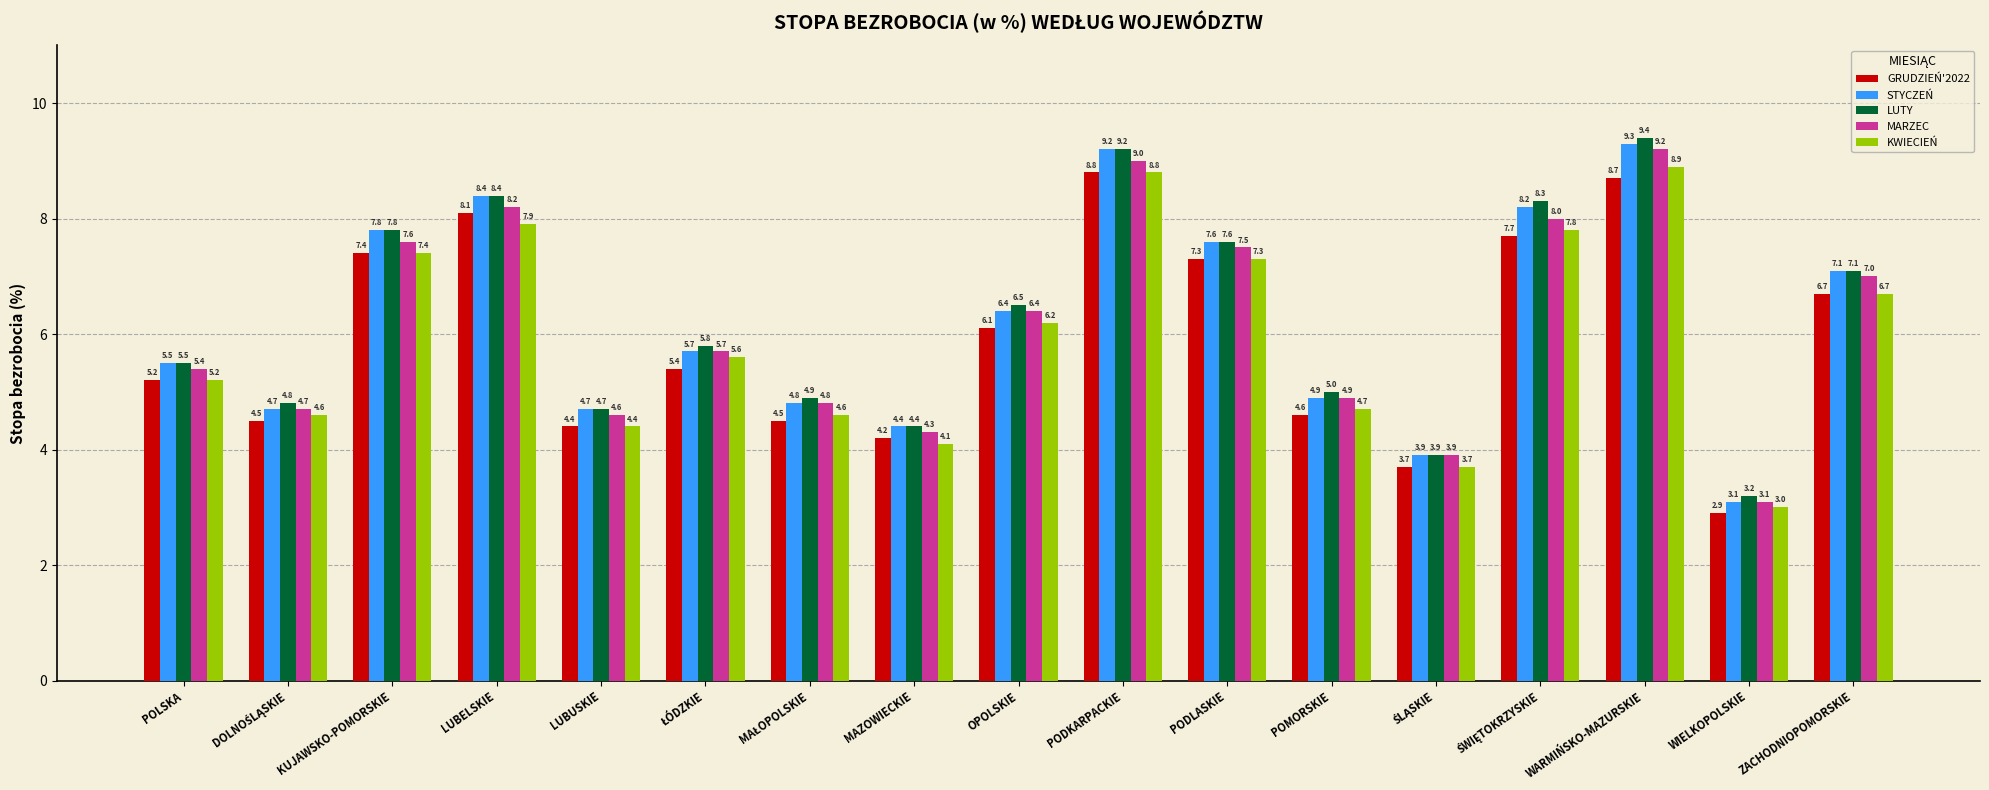

How many bars are there in each group?

5